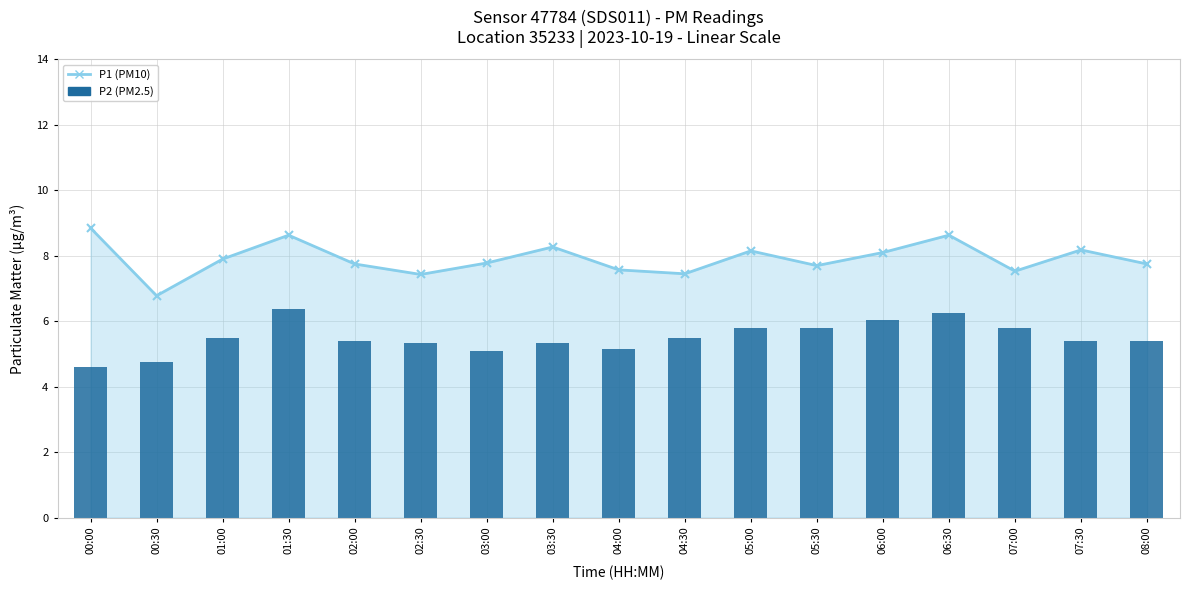

Reading left to right, extract all data points from this chart.

4.6	4.8	5.5	6.4	5.4	5.3	5.1	5.3	5.2	5.5	5.8	5.8	6.0	6.2	5.8	5.4	5.4